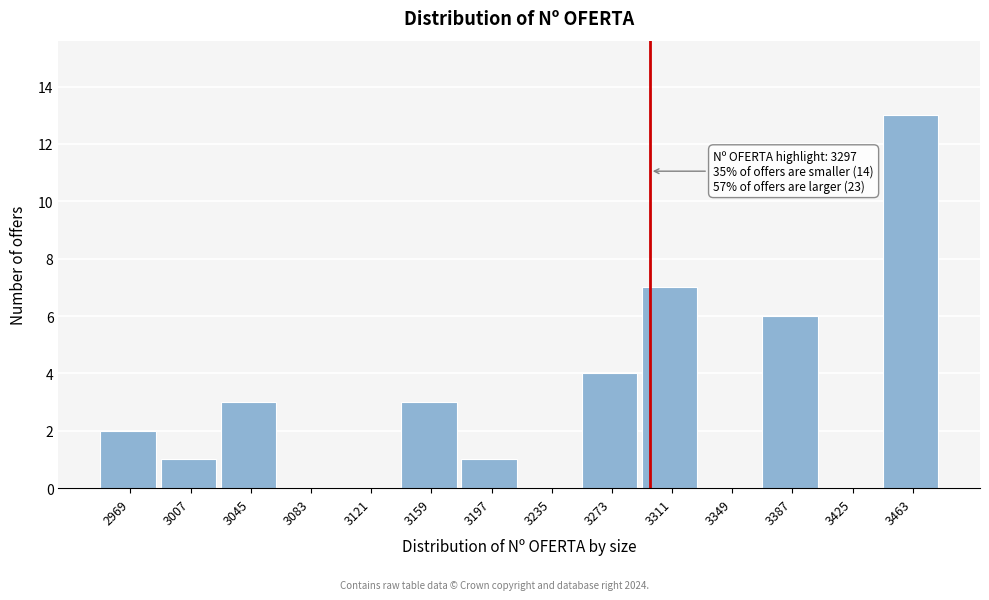

Over which range of the x-axis is the bar tallest?

3444 to 3482